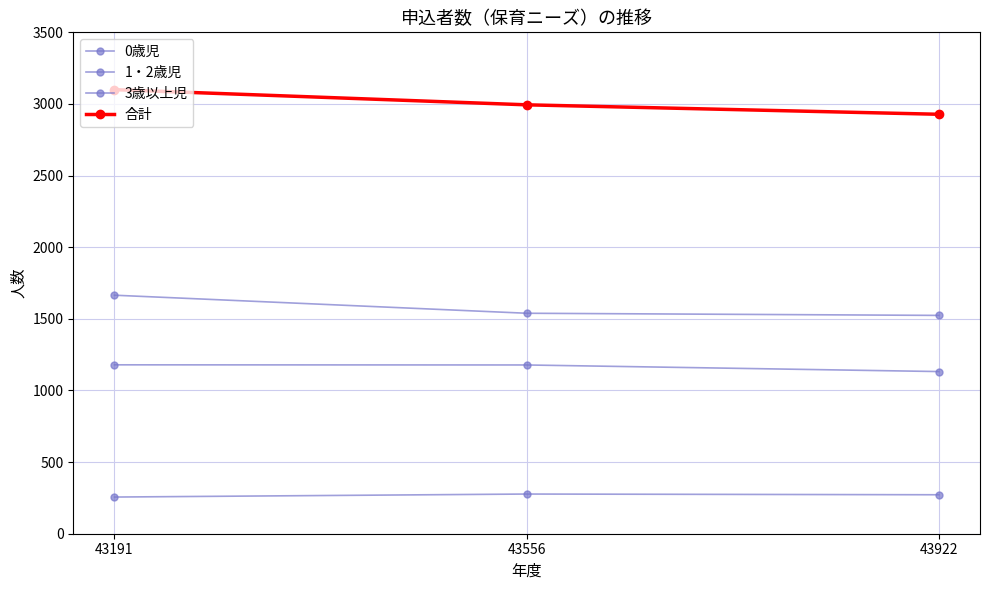

Is it true that 合計 equals 3100 at 43191?

True